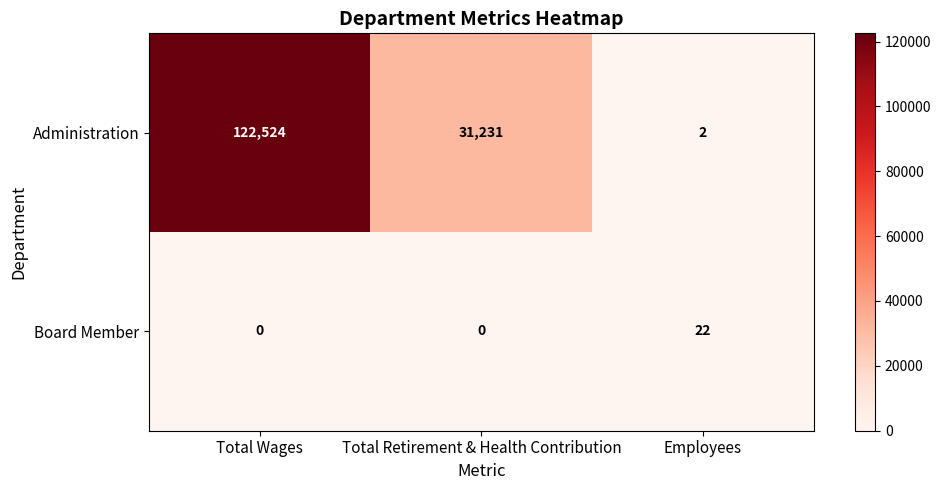

True or false: Administration has a value of 2 at Employees.

True